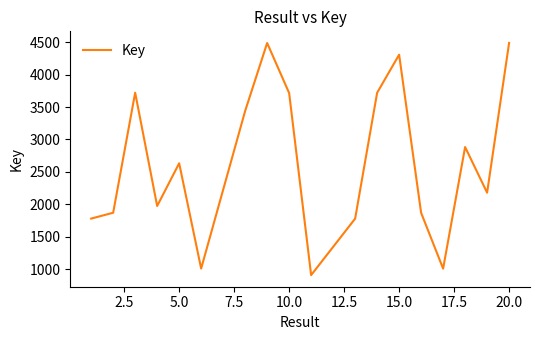

What is the difference between the maximum and minimum values?

3577